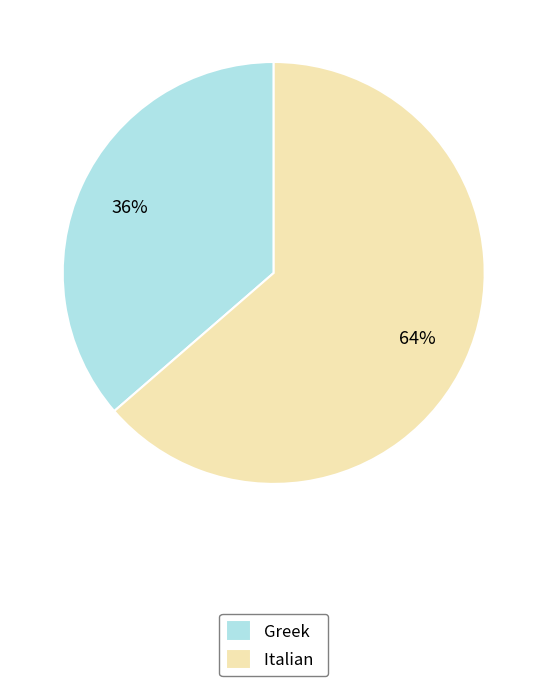

To the nearest percent, what is the combined percentage of Greek and Italian?

100%